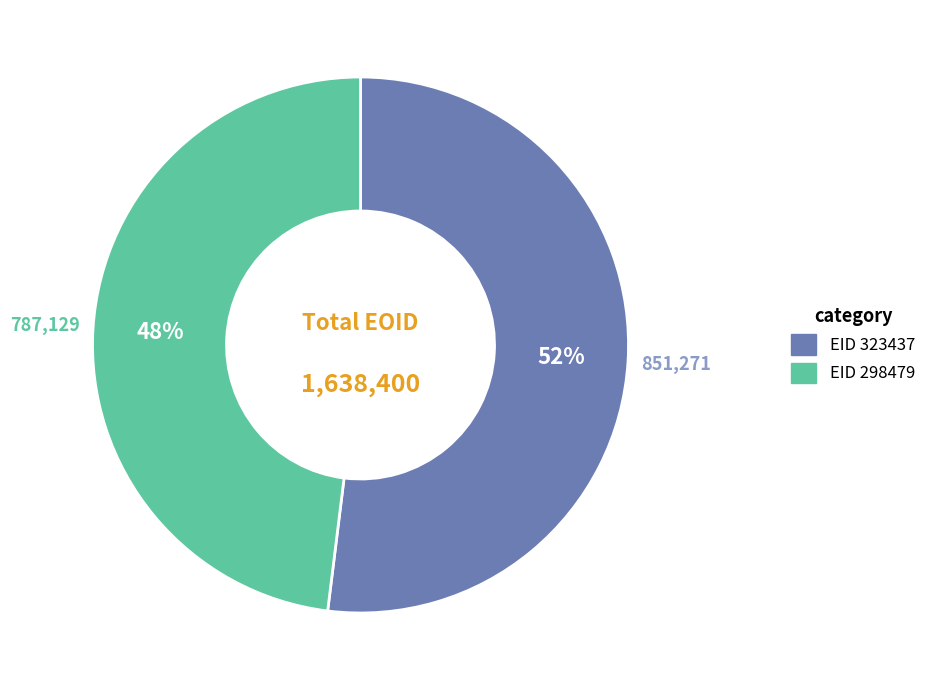

Which category has the biggest portion of the pie?

EID 323437